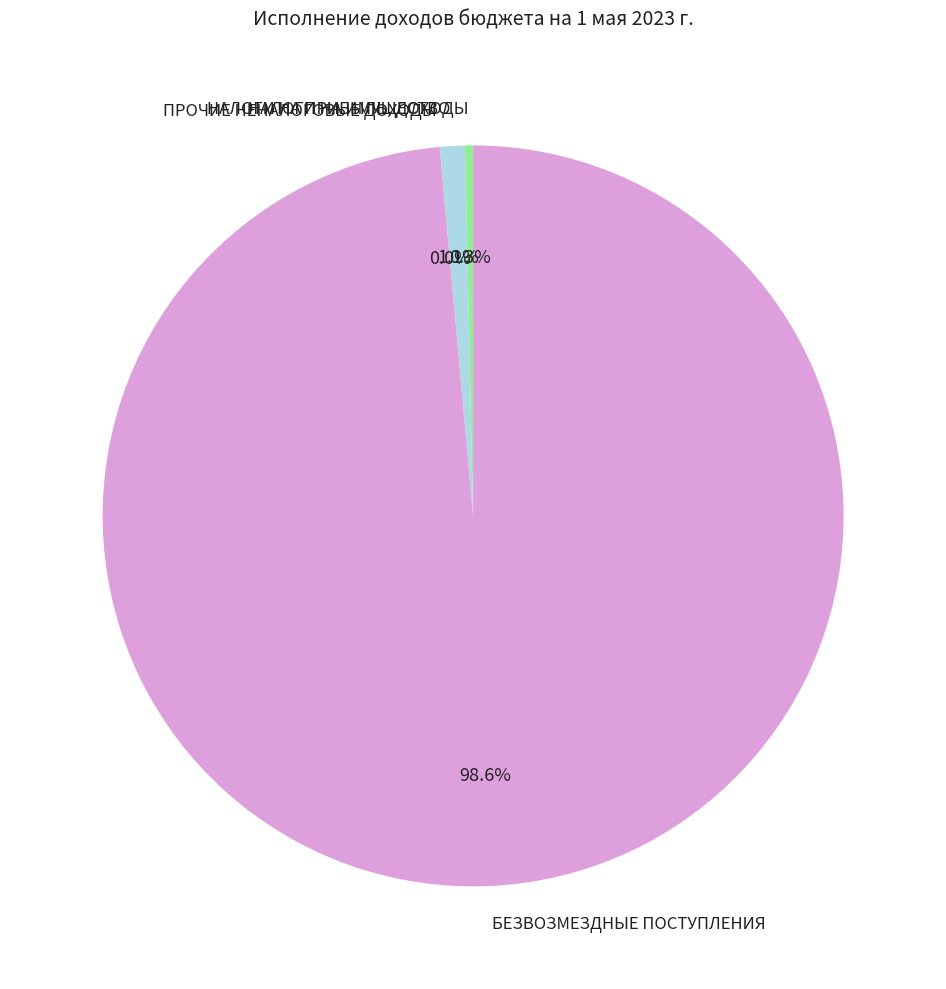

Between БЕЗВОЗМЕЗДНЫЕ ПОСТУПЛЕНИЯ and НАЛОГИ НА ПРИБЫЛЬ, ДОХОДЫ, which is larger?

БЕЗВОЗМЕЗДНЫЕ ПОСТУПЛЕНИЯ